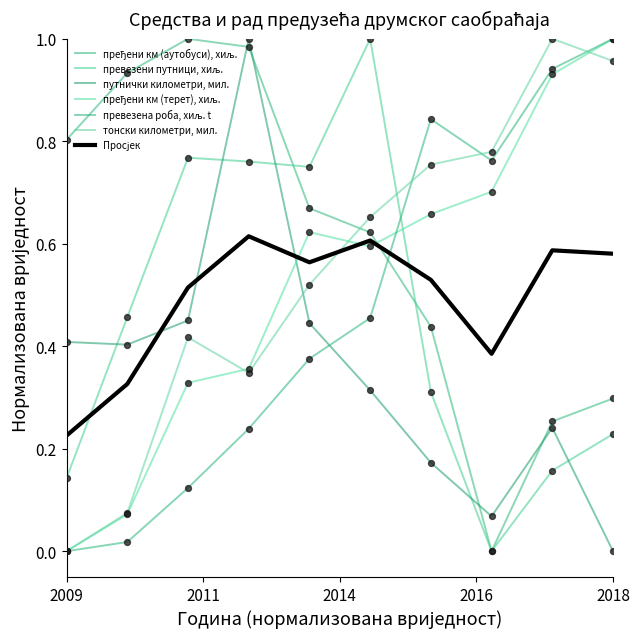

How many lines are shown in the chart?

7